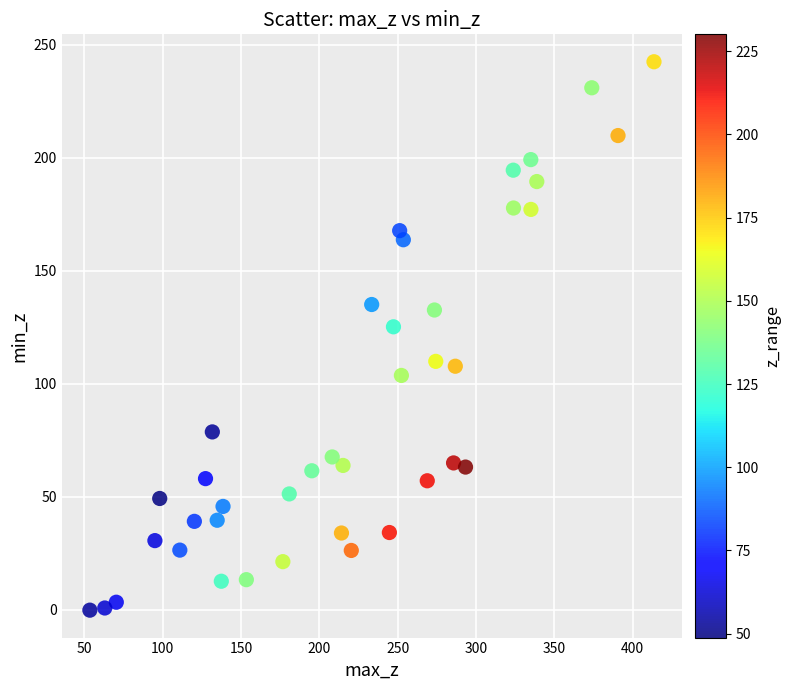

What Y value in the scatter plot is closest to 121?

125.2